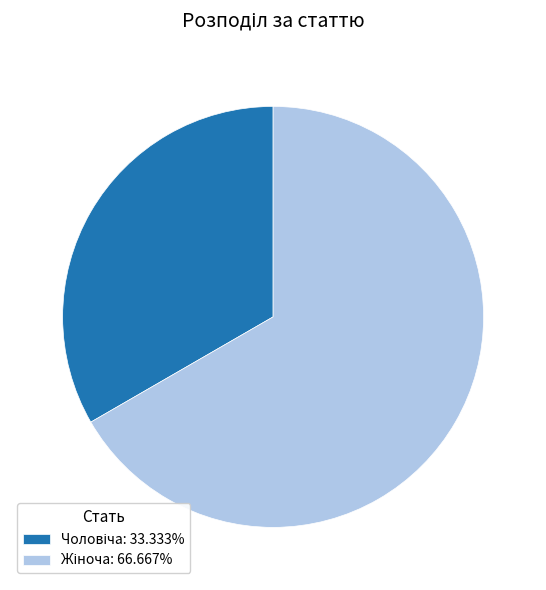

Does any single category account for the majority?

Yes